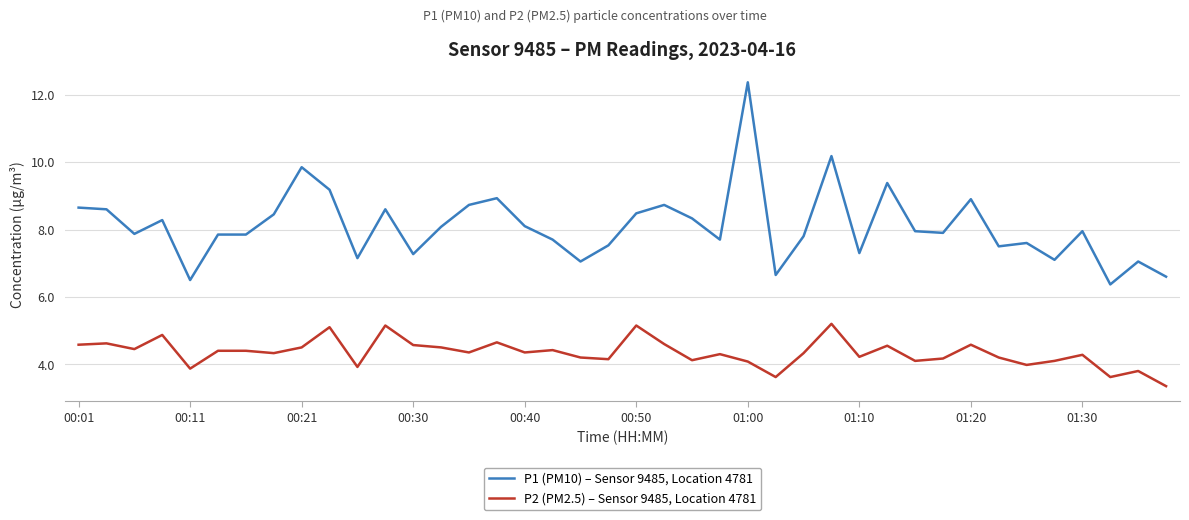

What is the highest value of the P1 (PM10) – Sensor 9485, Location 4781 series?

12.4